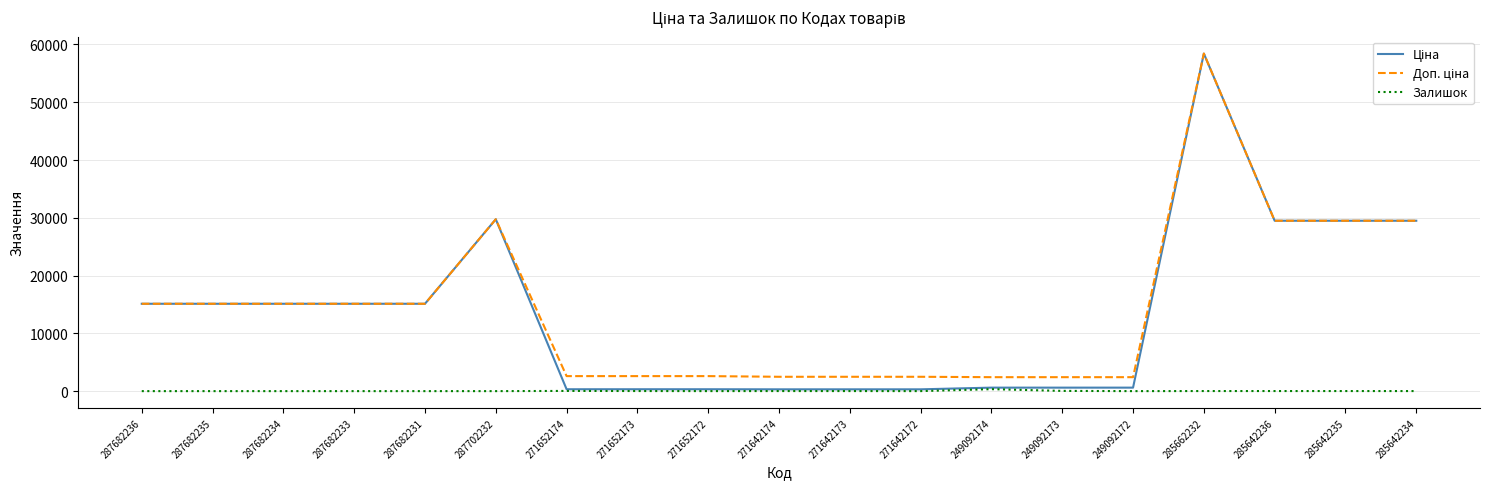

At how many categories does at least one series exceed 36818?

1